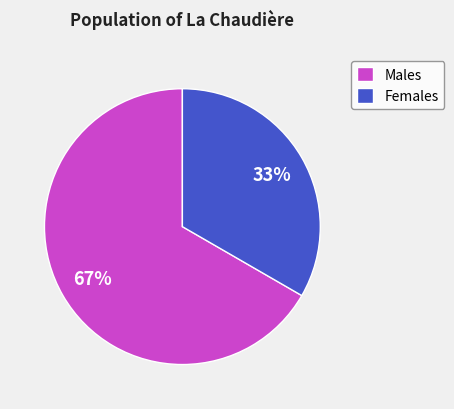

To the nearest percent, what is the average slice percentage?

50%